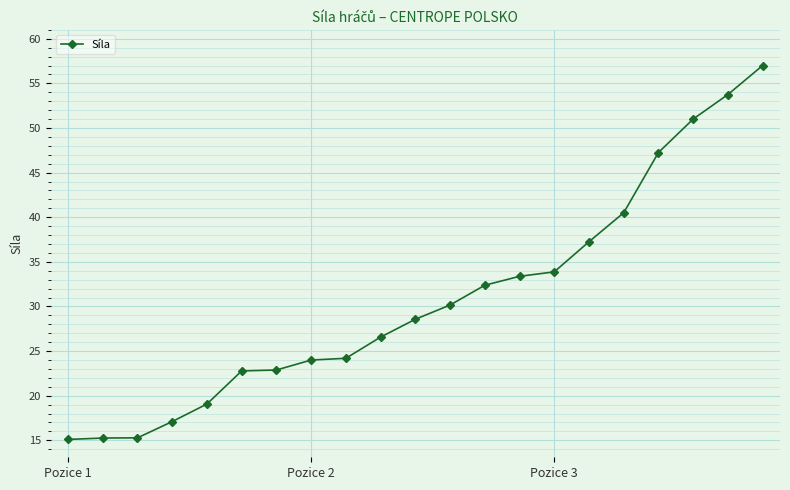

What is the sum of all values?

647.3